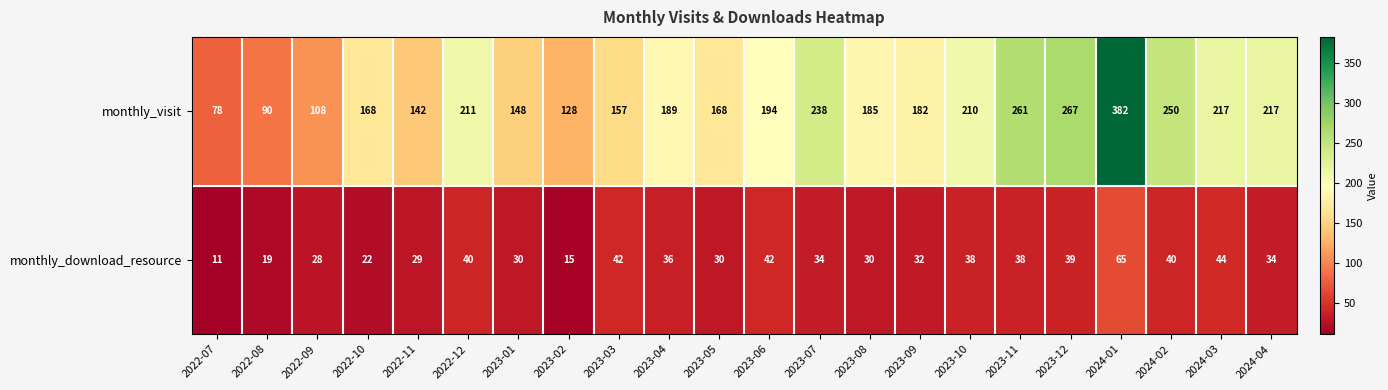

Which series has the largest total across all categories?

monthly_visit